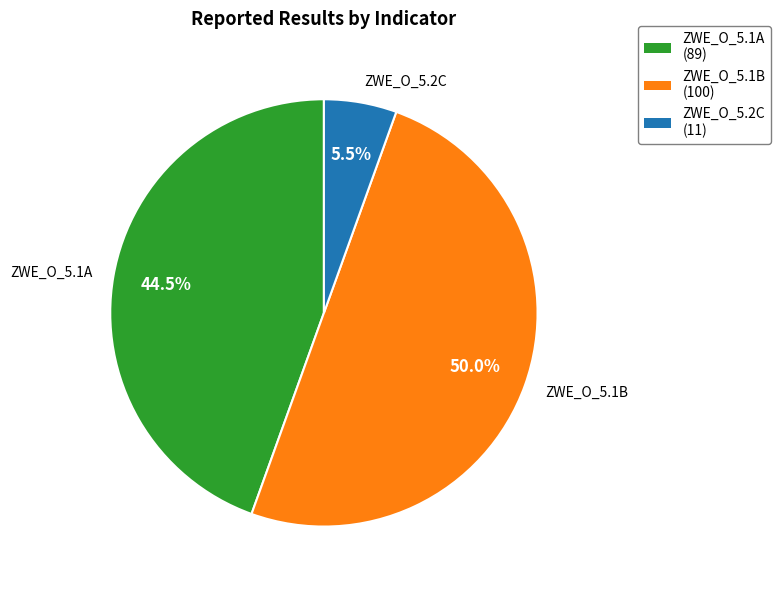

What is the smallest slice in the pie chart?

ZWE_O_5.2C